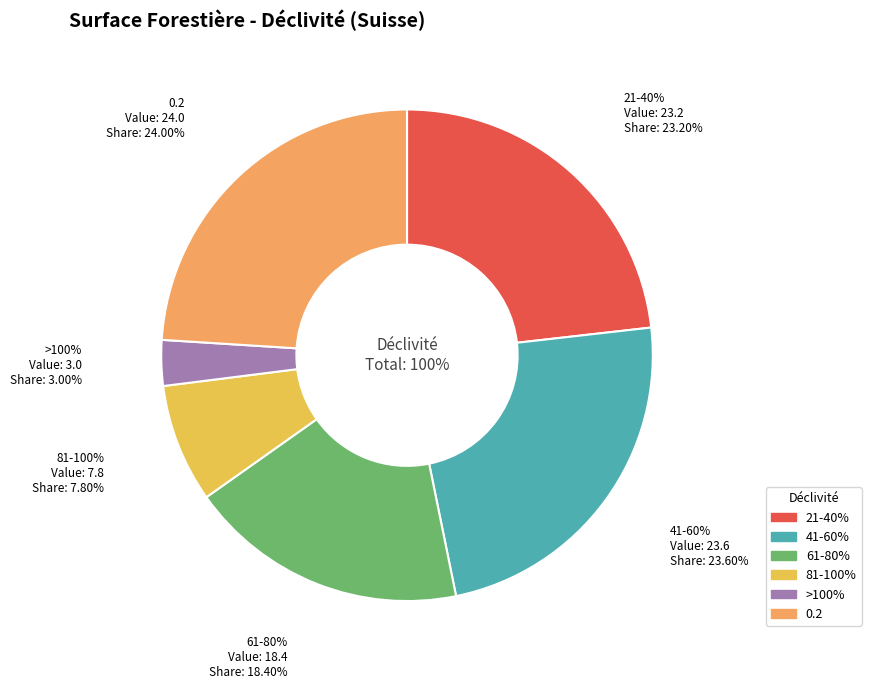

Is there a majority slice in this chart?

No